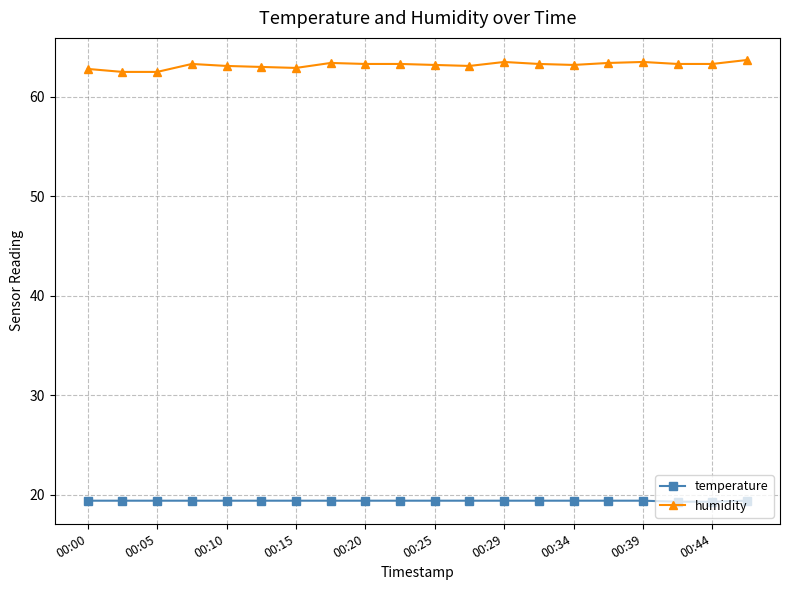

Rank the series by their maximum value, from highest to lowest.

humidity, temperature